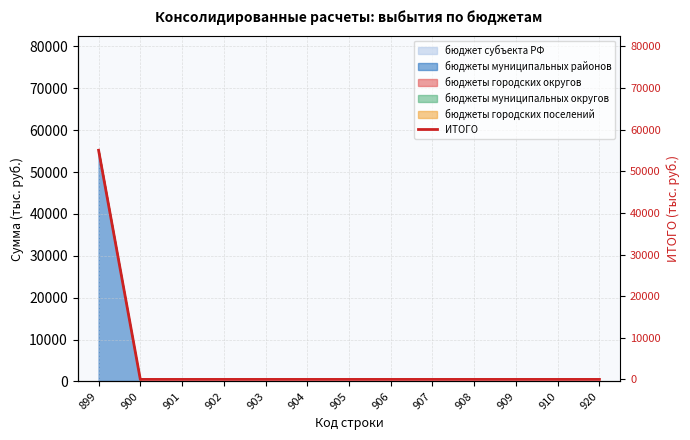

How many positive values are there?

1